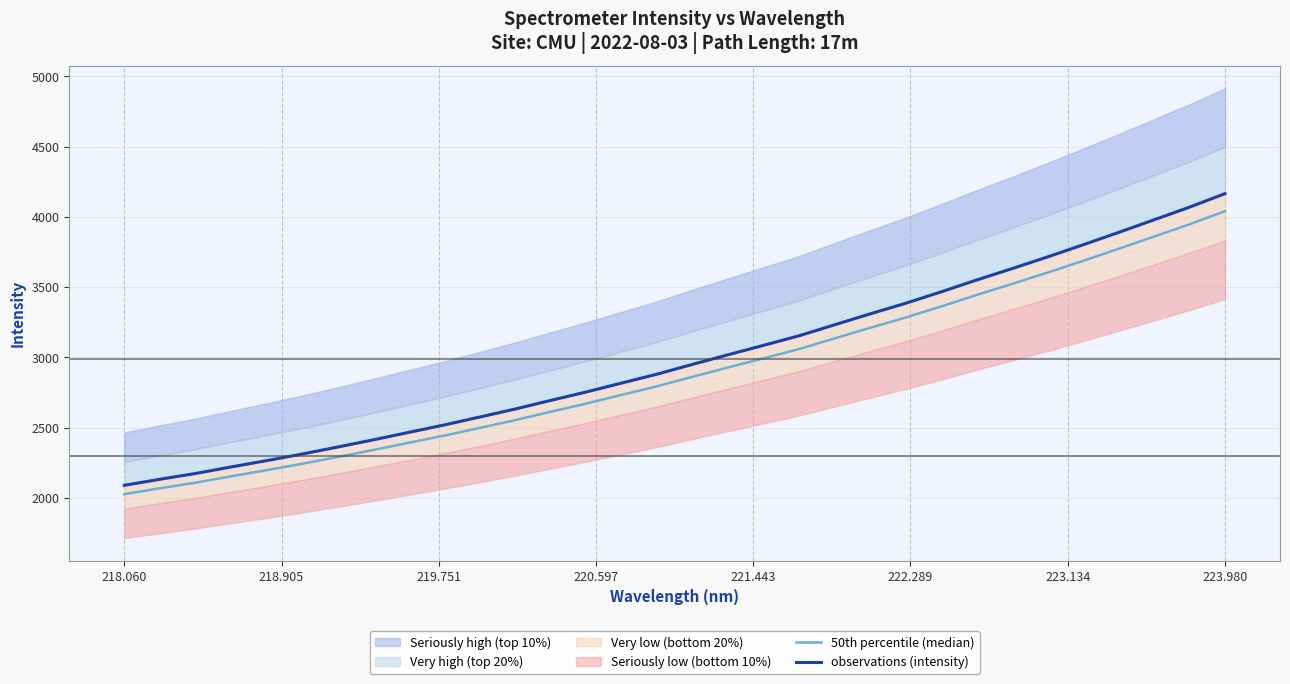

What is the value of the 50th percentile (median) point at the 29th from the left?

3772.6